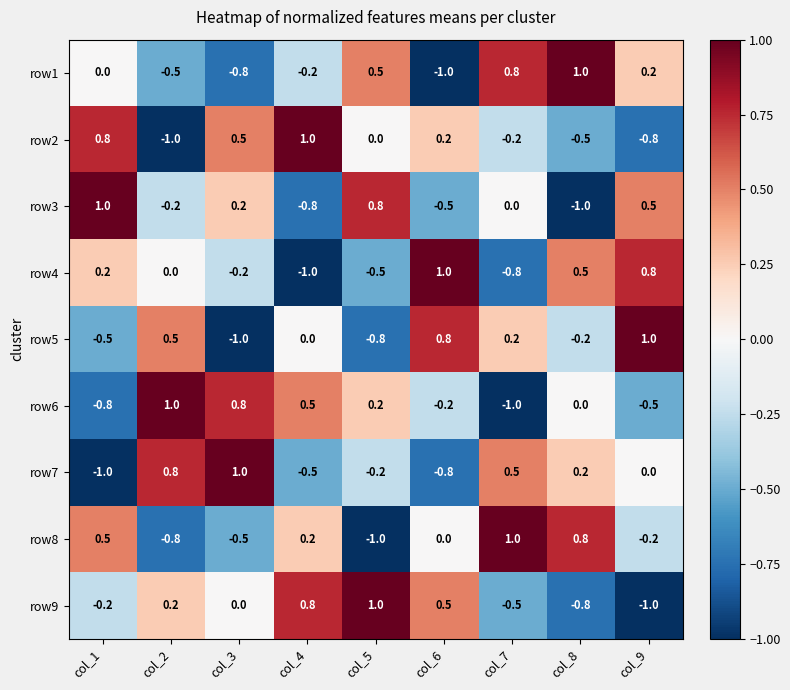

What is the spread (max minus min) of values at col_5?

2.0